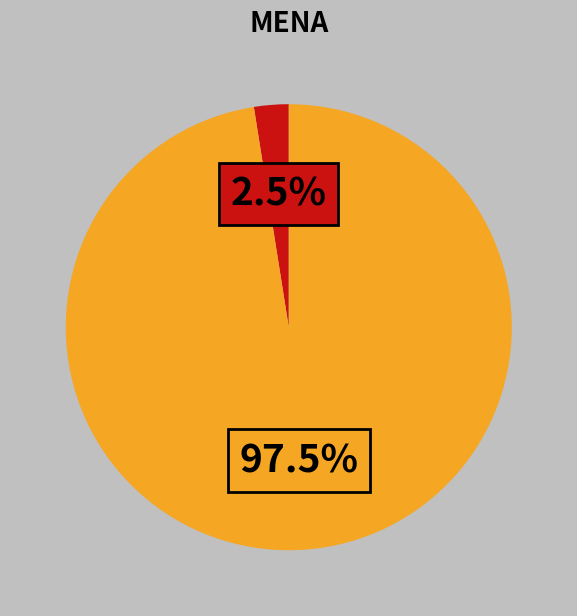

How many slices are in this pie chart?

2